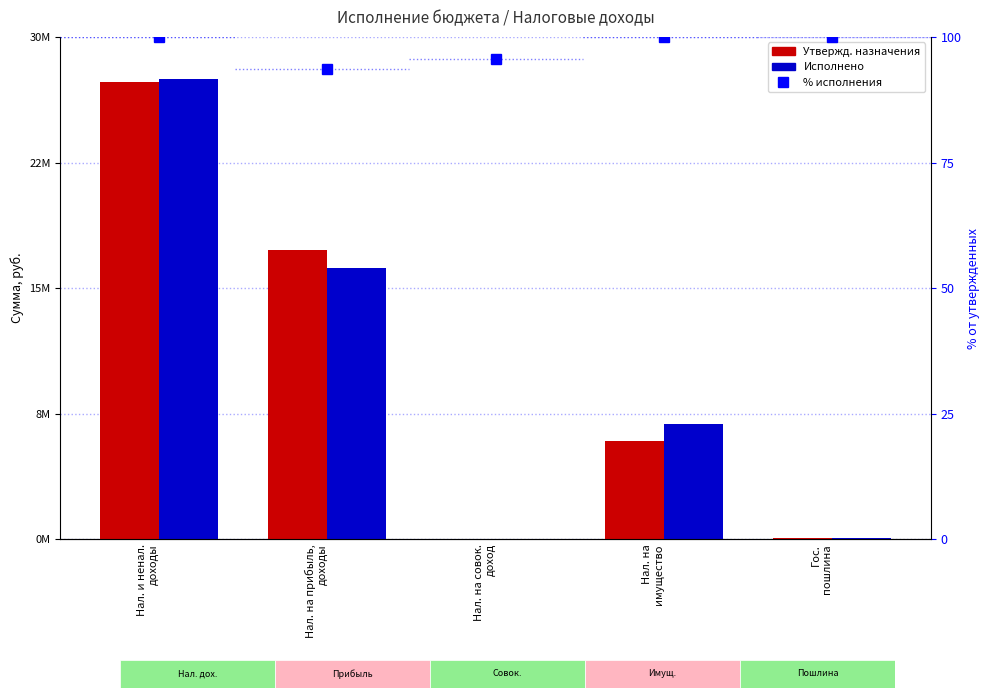

Where does the Утвержденные бюджетные назначения series first go above 5886900?

Нал. и ненал.
доходы